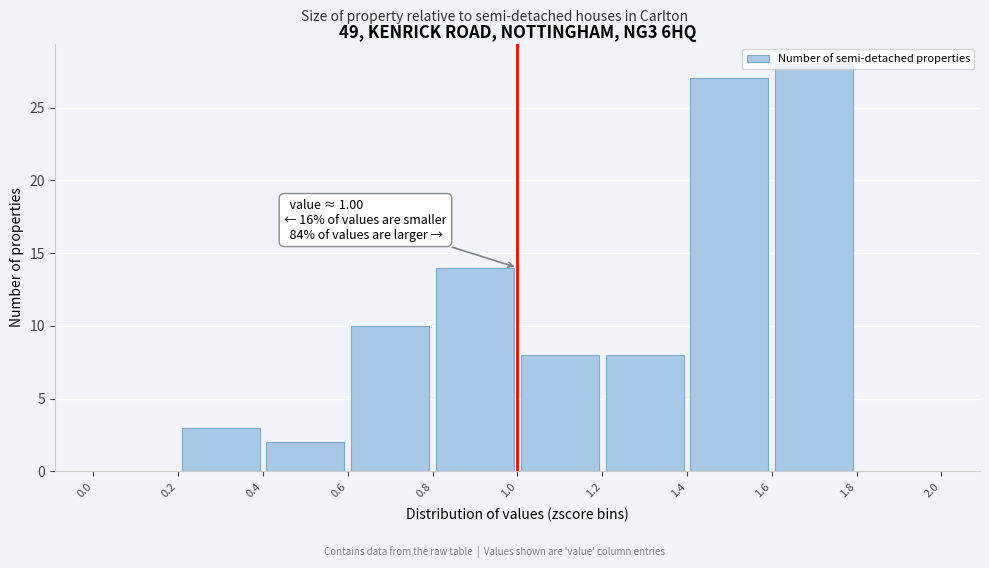

Over which range of the x-axis is the bar tallest?

1.6 to 1.8